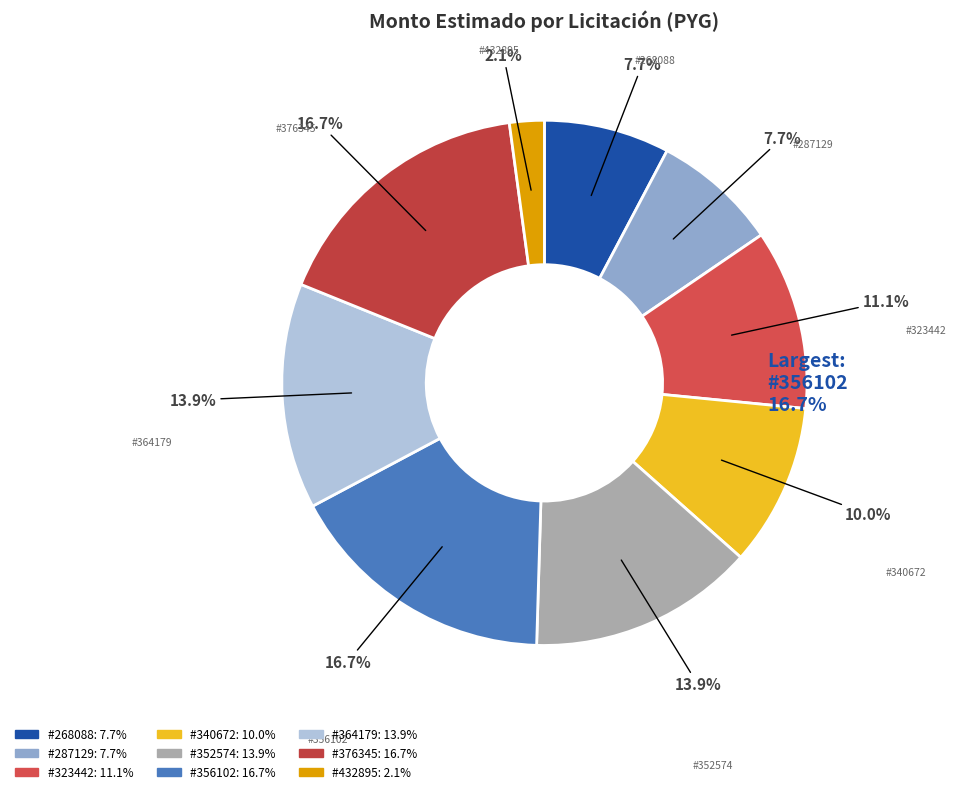

What percentage is the 364179 slice, to the nearest percent?

14%